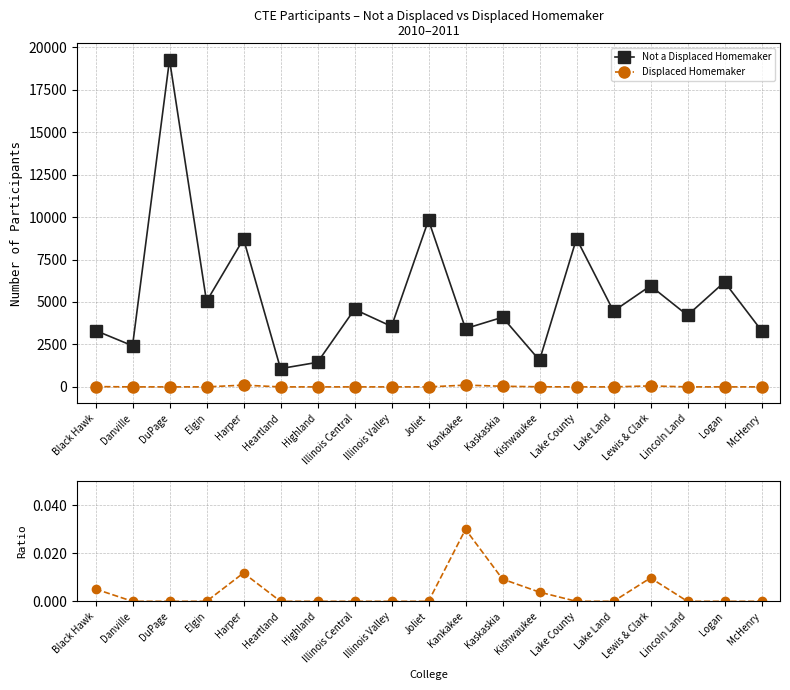

How many values in the Not a Displaced Homemaker series exceed 4215?

9